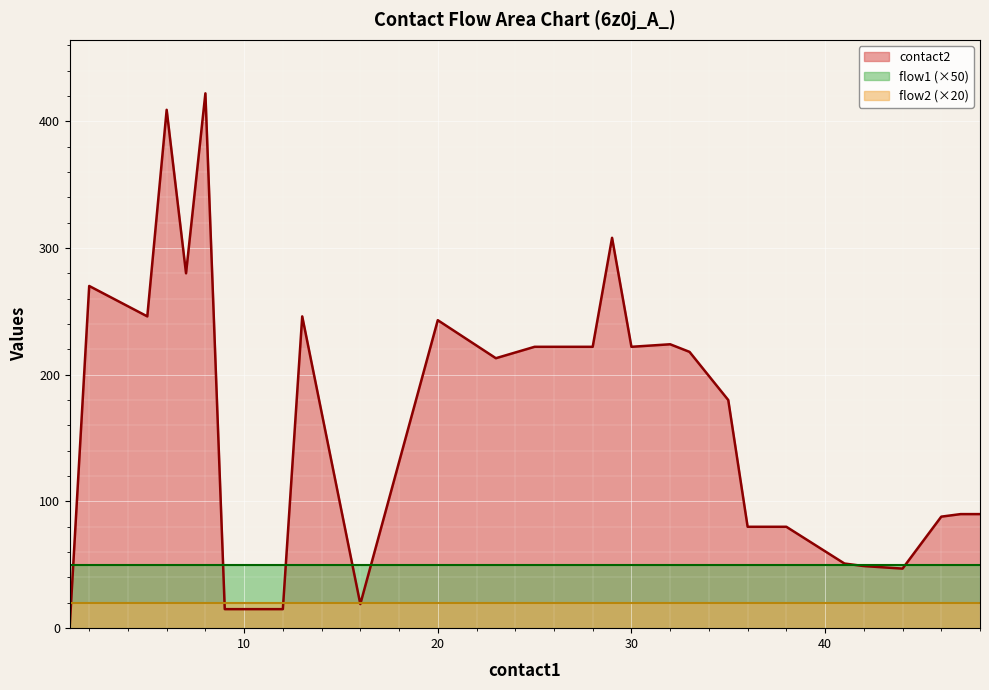

What is the sum of the contact2 values at 16 and 23?

232